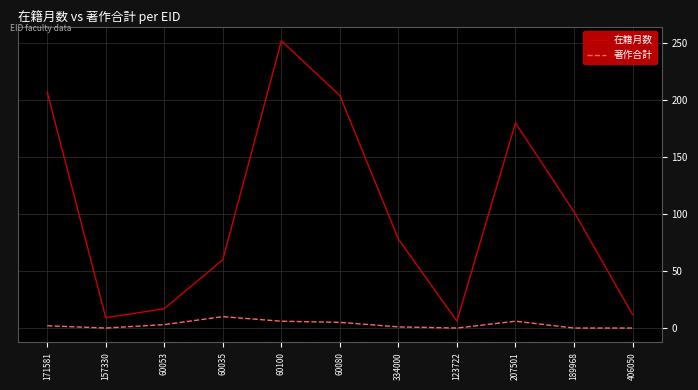

What is the total value across all series at 60100?

258